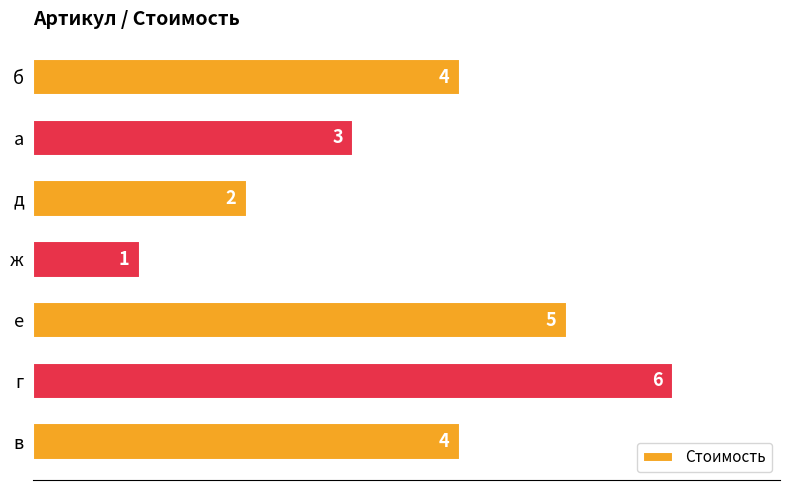

Count the values in the range 2 to 5.

5